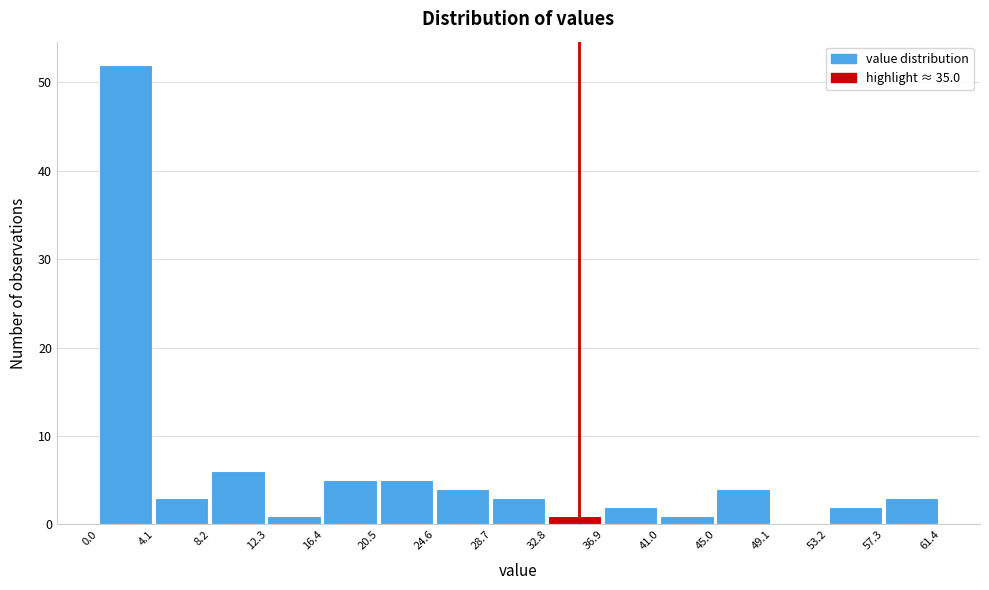

Reading left to right, transcribe this chart: for each bar, give the range it covers on the x-axis and its height. The values are not printed on the chart, so give them approximately, as read against the axis.

0.0 to 4.1: 52
4.1 to 8.2: 3
8.2 to 12.3: 6
12.3 to 16.4: 1
16.4 to 20.5: 5
20.5 to 24.6: 5
24.6 to 28.7: 4
28.7 to 32.8: 3
32.8 to 36.9: 1
36.9 to 41.0: 2
41.0 to 45.0: 1
45.0 to 49.1: 4
49.1 to 53.2: 0
53.2 to 57.3: 2
57.3 to 61.4: 3